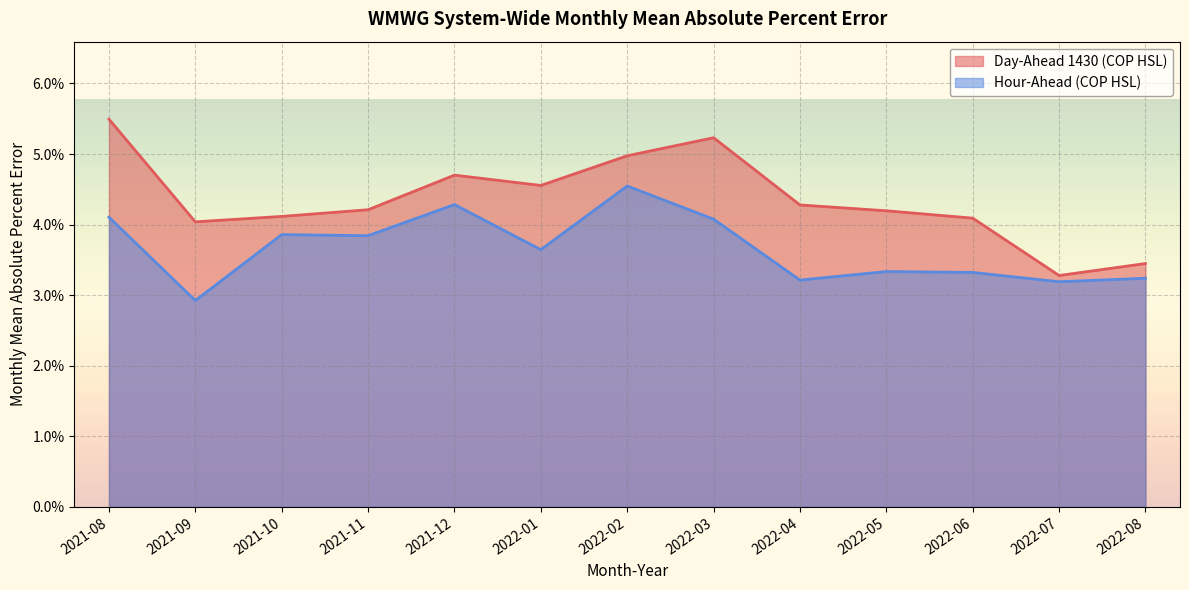

What is the highest value of the Day-Ahead 1430 (COP HSL) series?

0.1